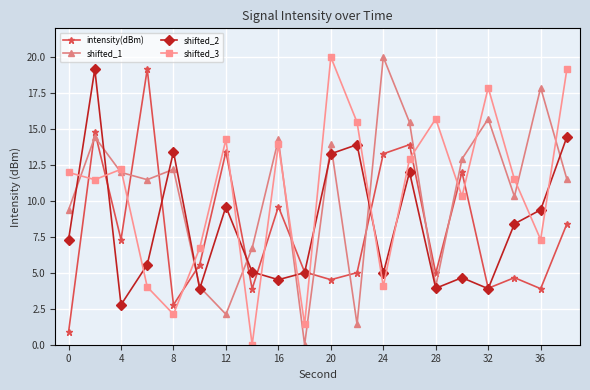

How many intersections are there between shifted_3 and intensity(dBm)?

12